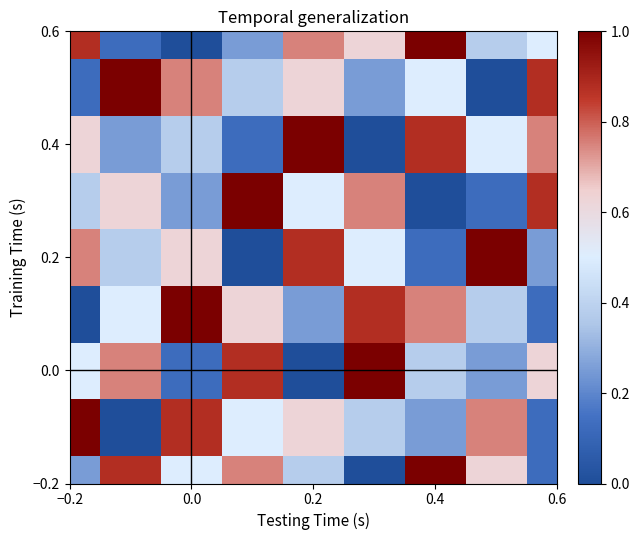

At how many categories does at least one series exceed 0?

9